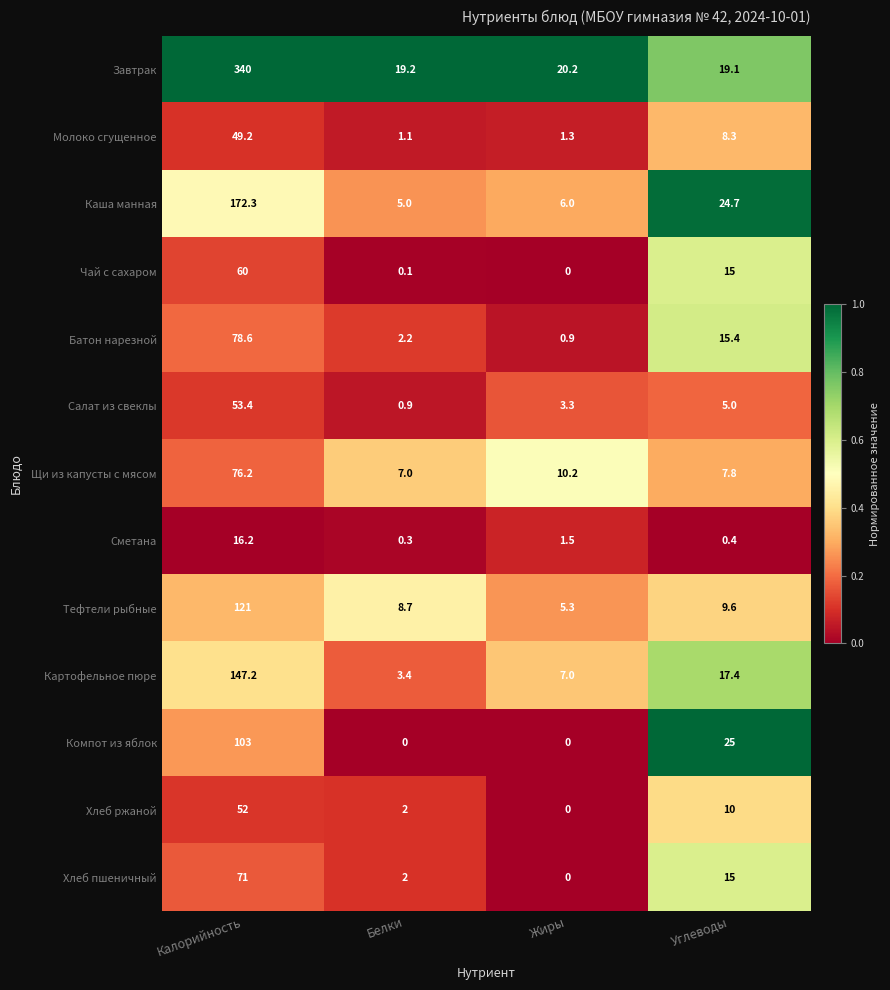

Is it true that Батон нарезной equals 41.7 at Калорийность?

False